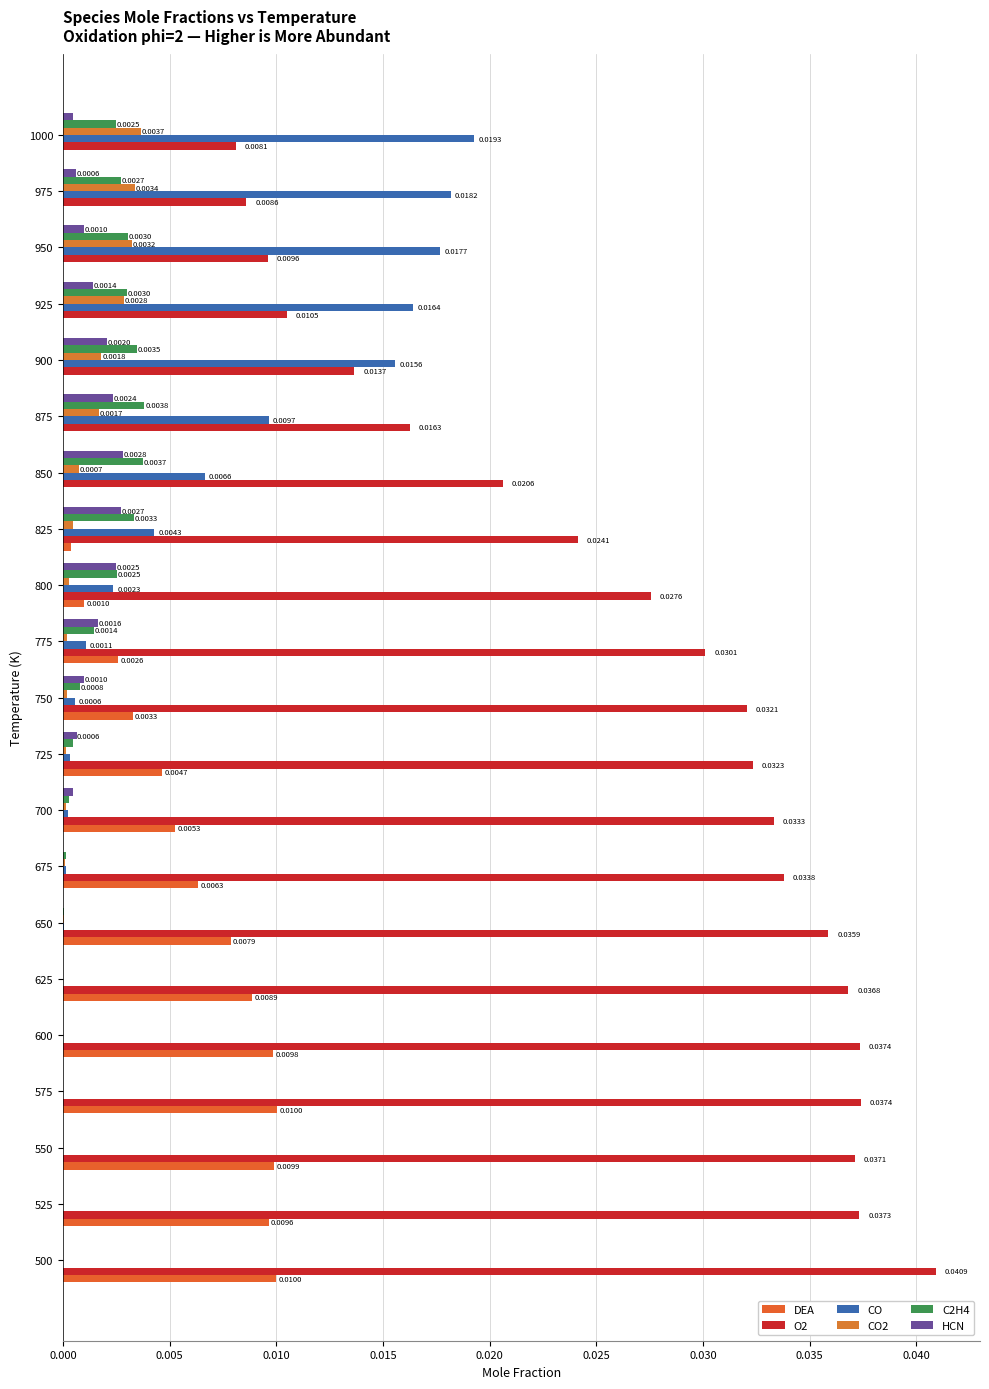

Rank the series by their maximum value, from lowest to highest.

HCN, CO2, C2H4, DEA, CO, O2